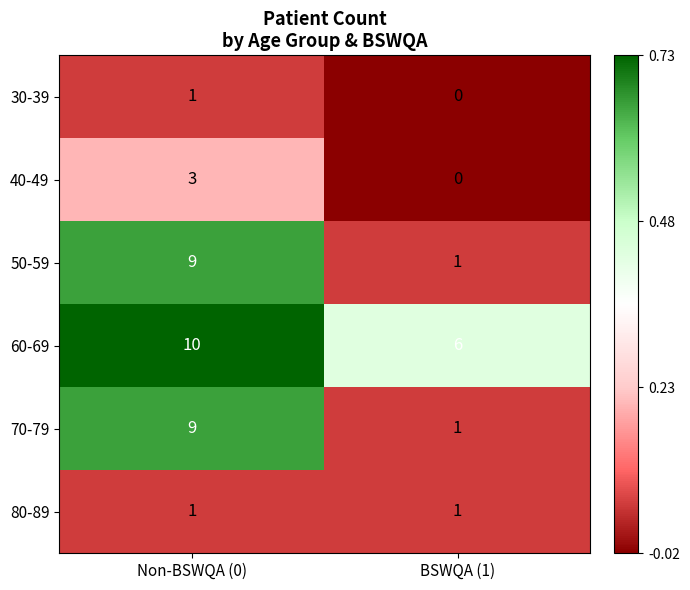

Which series has the largest total across all categories?

60-69